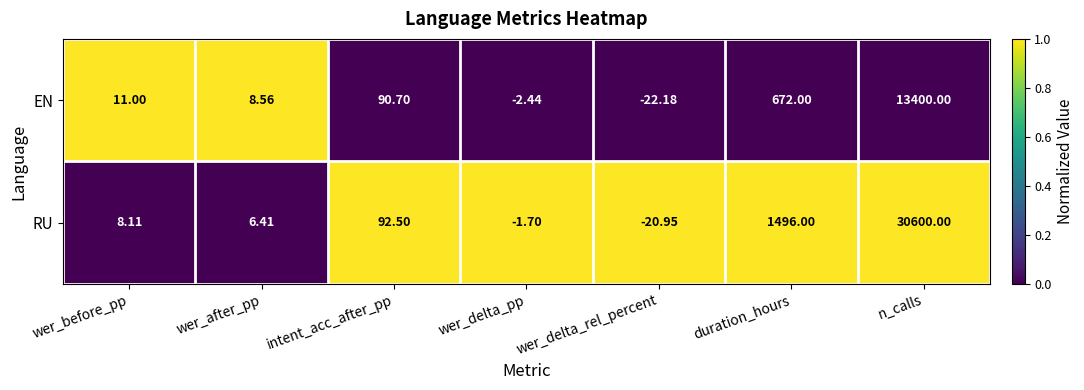

Where does the RU series first go above 8?

wer_before_pp